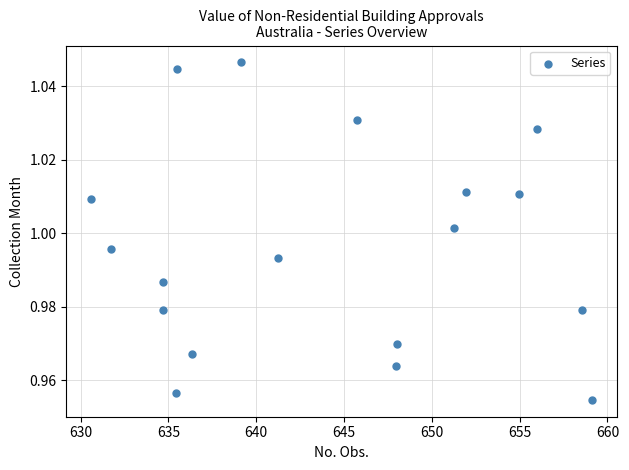

What is the range of X values (max minus min)?

28.5